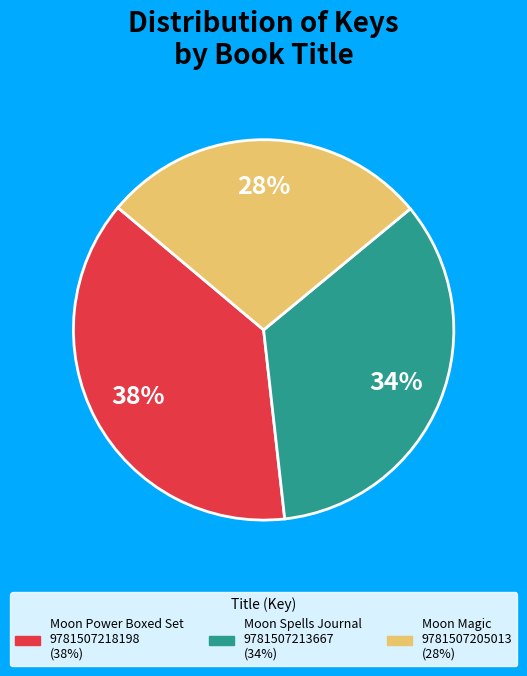

How many segments does this pie chart have?

3